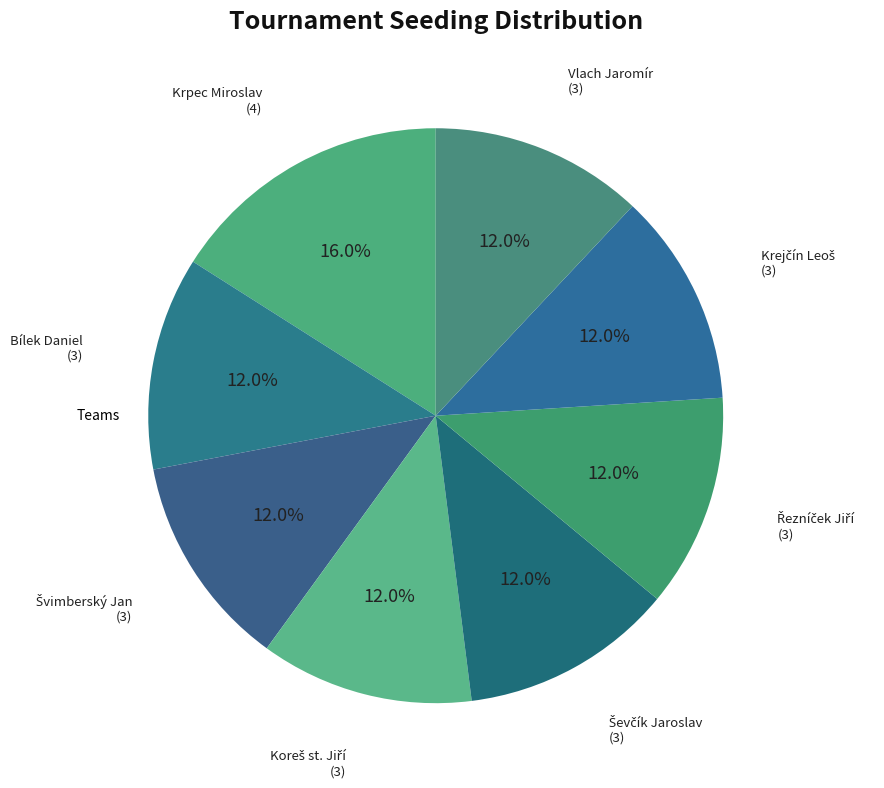

Is there a majority slice in this chart?

No